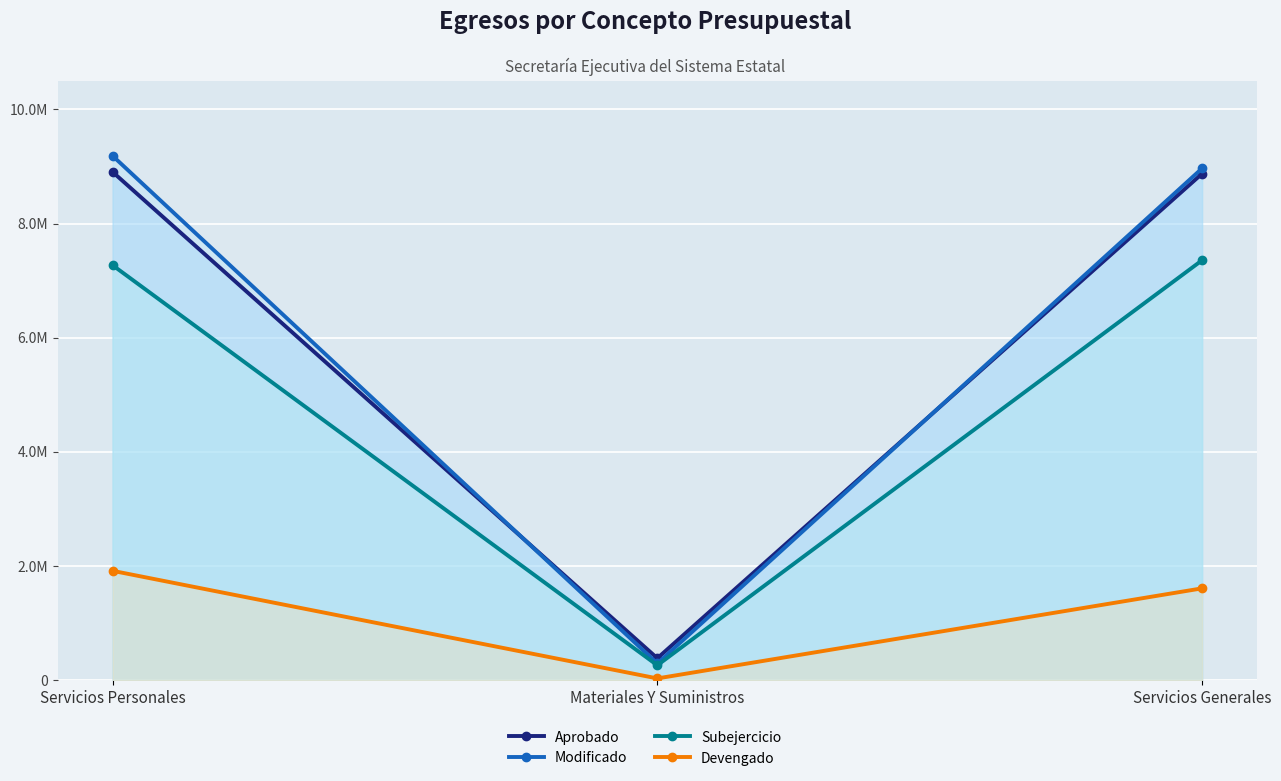

What are all the series names shown in the legend?

Aprobado, Modificado, Subejercicio, Devengado